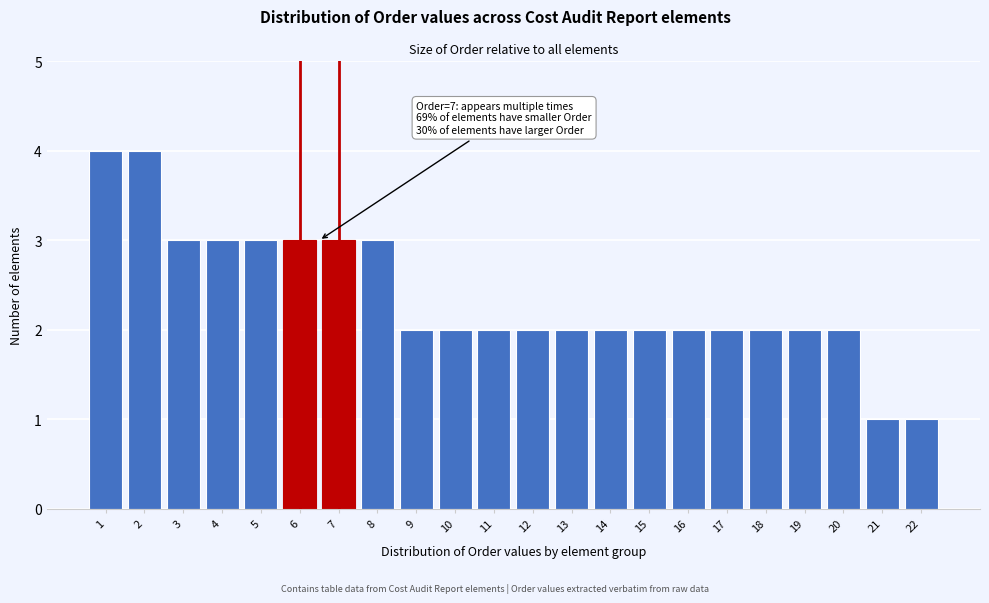

Reading left to right, list all the values displayed in this chart.

4	4	3	3	3	3	3	3	2	2	2	2	2	2	2	2	2	2	2	2	1	1